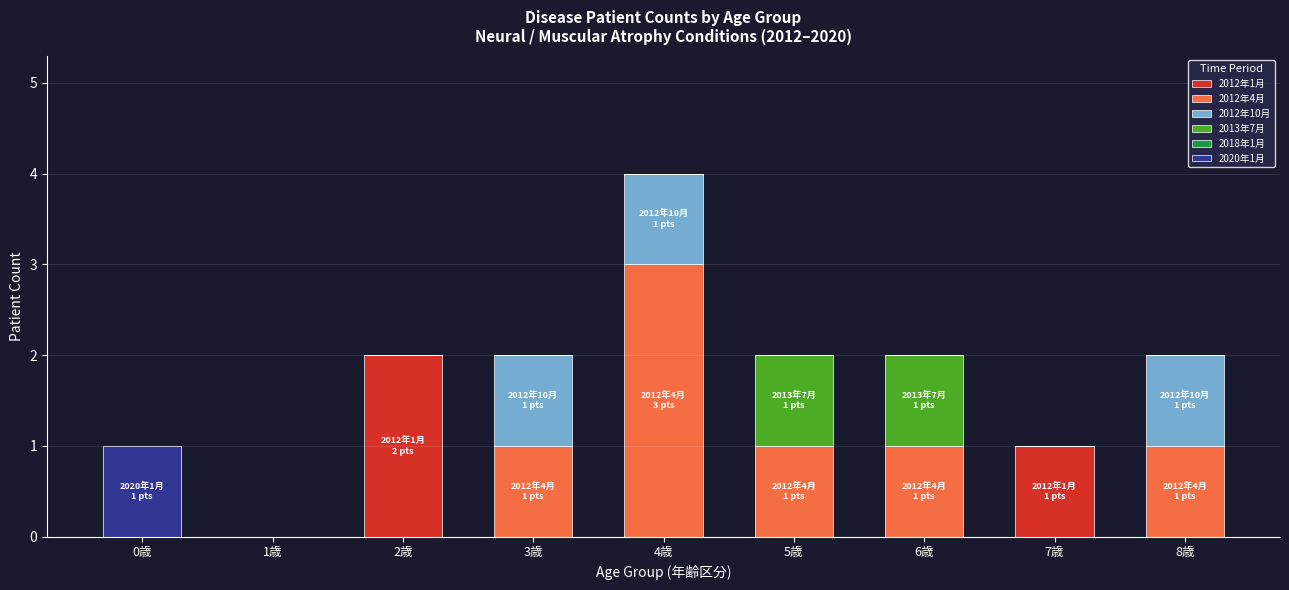

Count the number of data series in this chart.

5